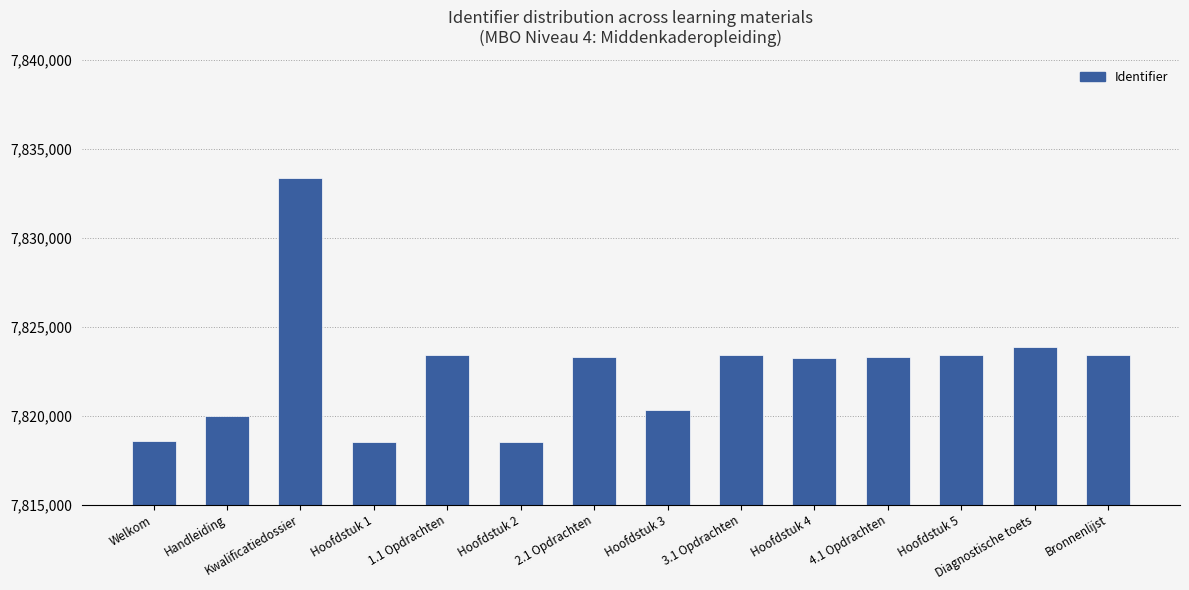

Where does the data first go above 7823264?

Kwalificatiedossier